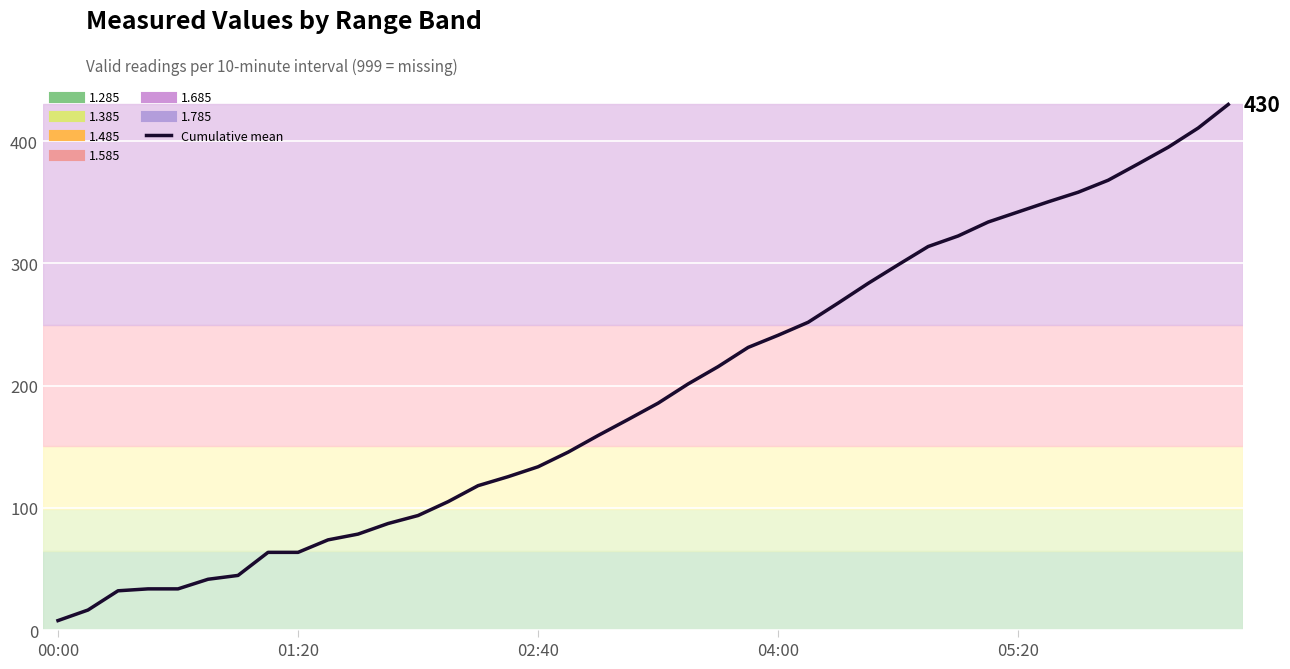

At which category does the chart reach its peak across all series?

39